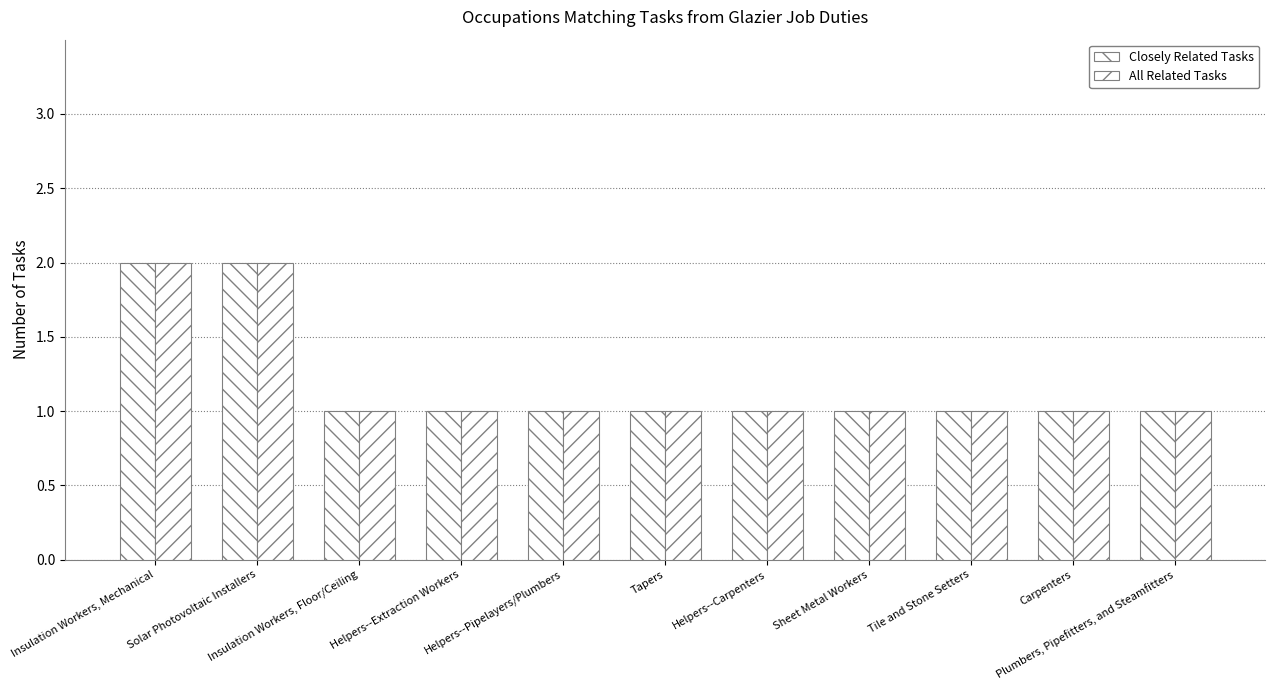

Reading left to right, list all the values displayed in this chart.

Closely Related Tasks: 2	2	1	1	1	1	1	1	1	1	1
All Related Tasks: 2	2	1	1	1	1	1	1	1	1	1